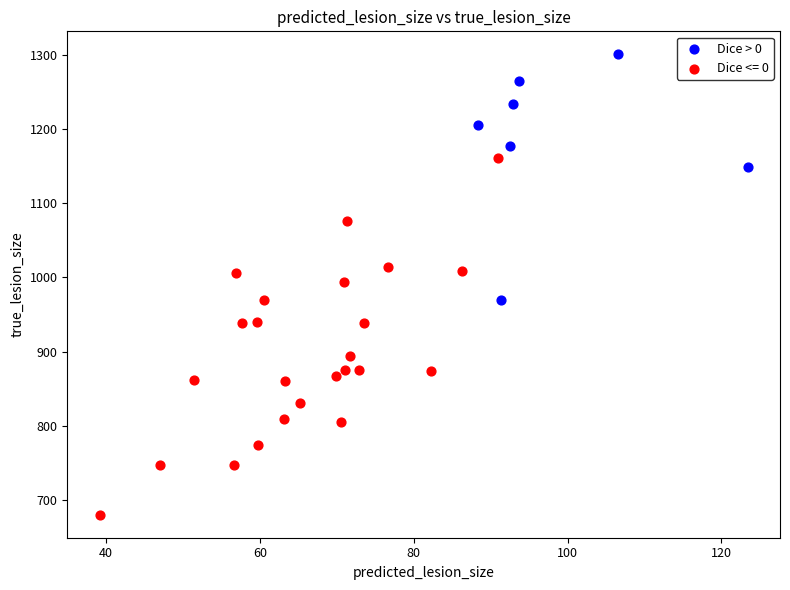

Which series reaches the maximum Y coordinate?

Dice > 0